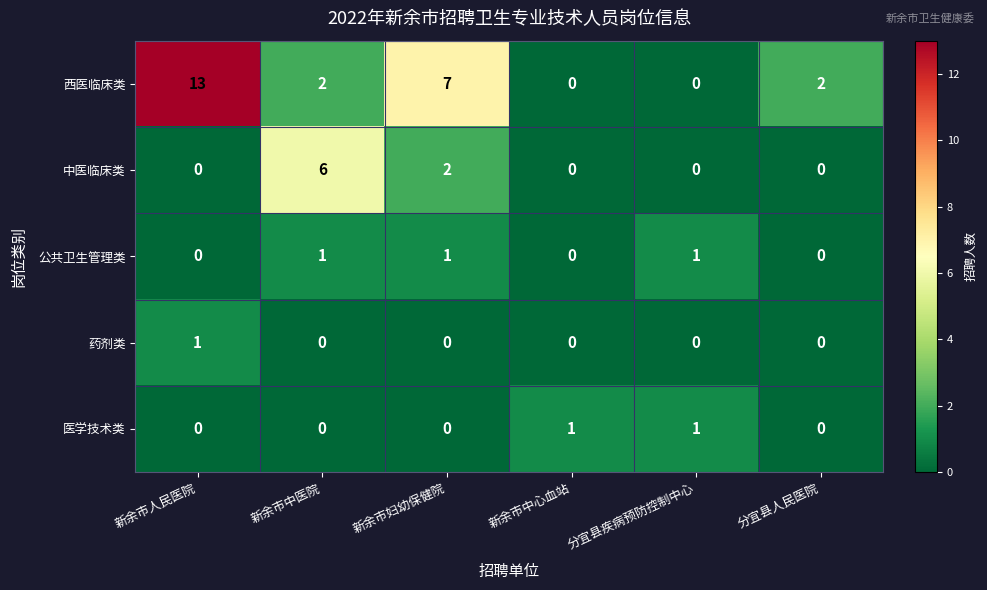

Which series has the largest total across all categories?

西医临床类